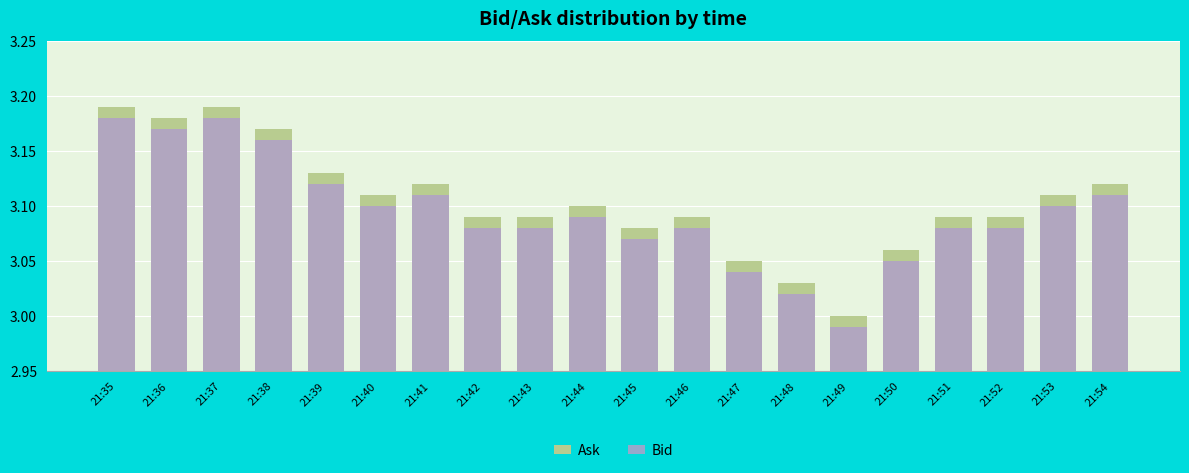

Which series changed the most between 21:40 and 21:44?

Bid